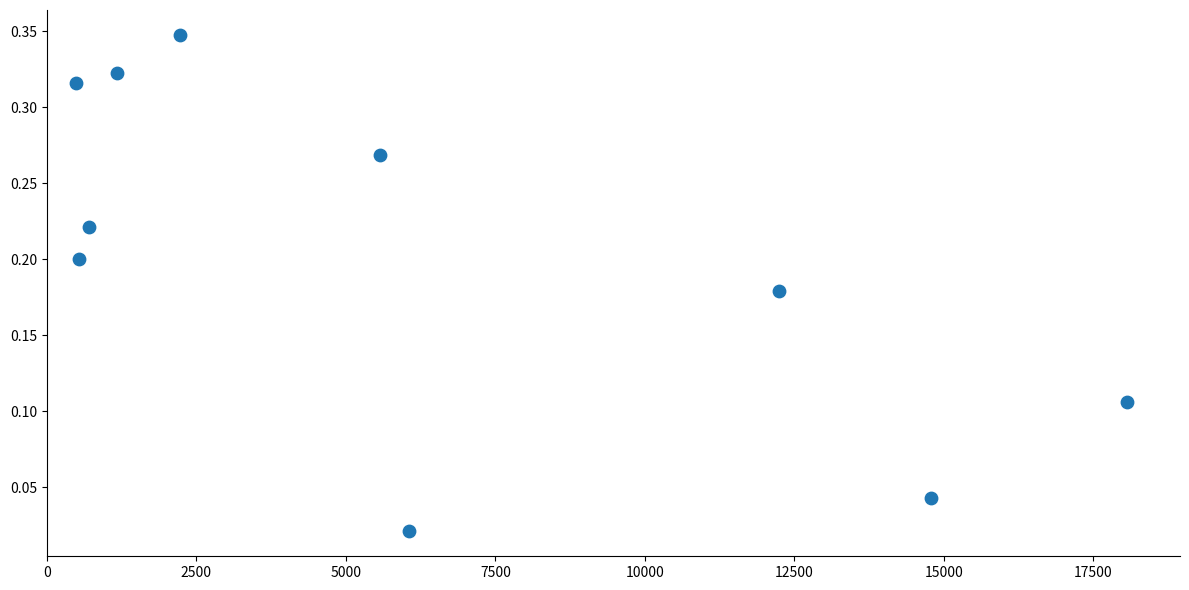

What is the range of X values (max minus min)?

17577.0